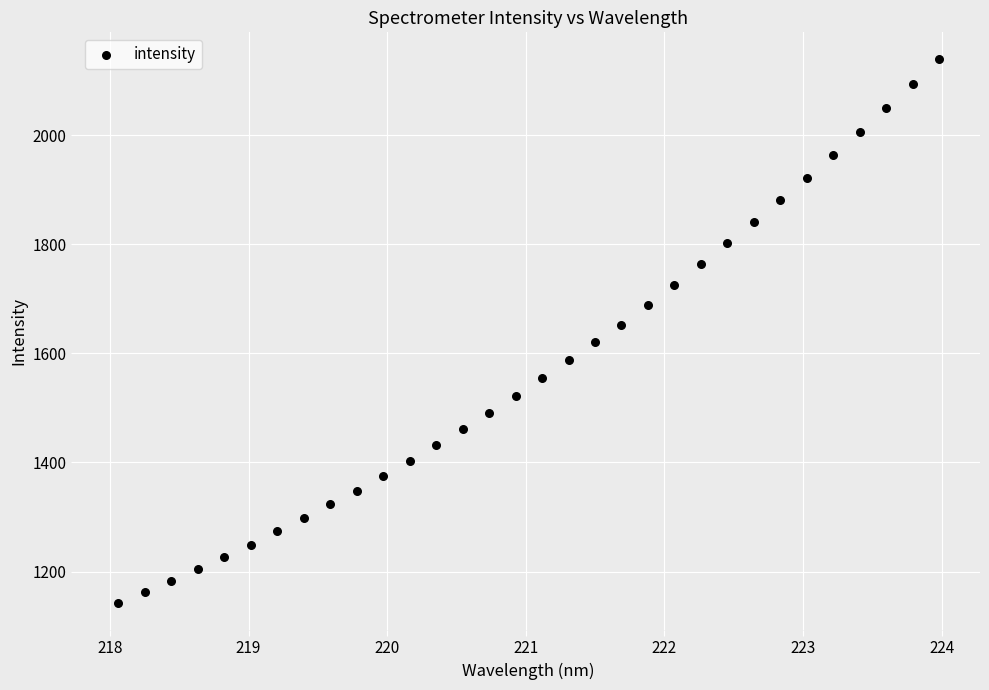

What is the range of X values (max minus min)?

5.9